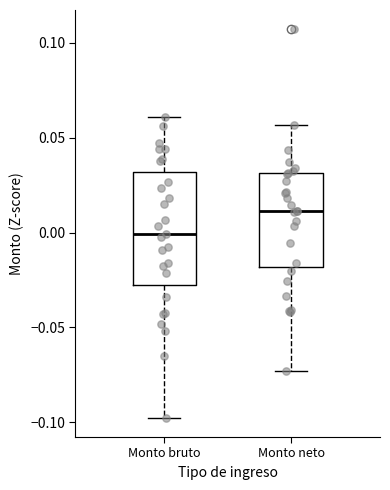

Which box's median line is the lowest?

Monto bruto